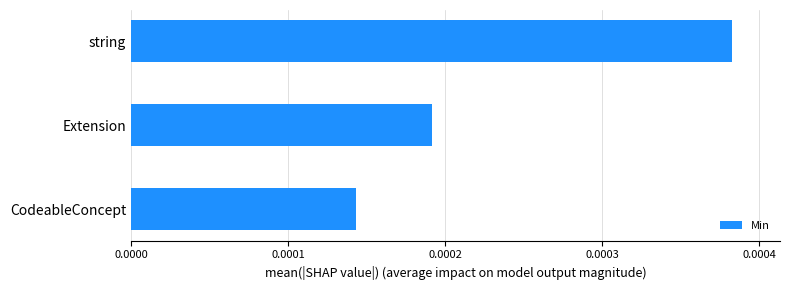

Where is the data nearest to the value 0?

CodeableConcept